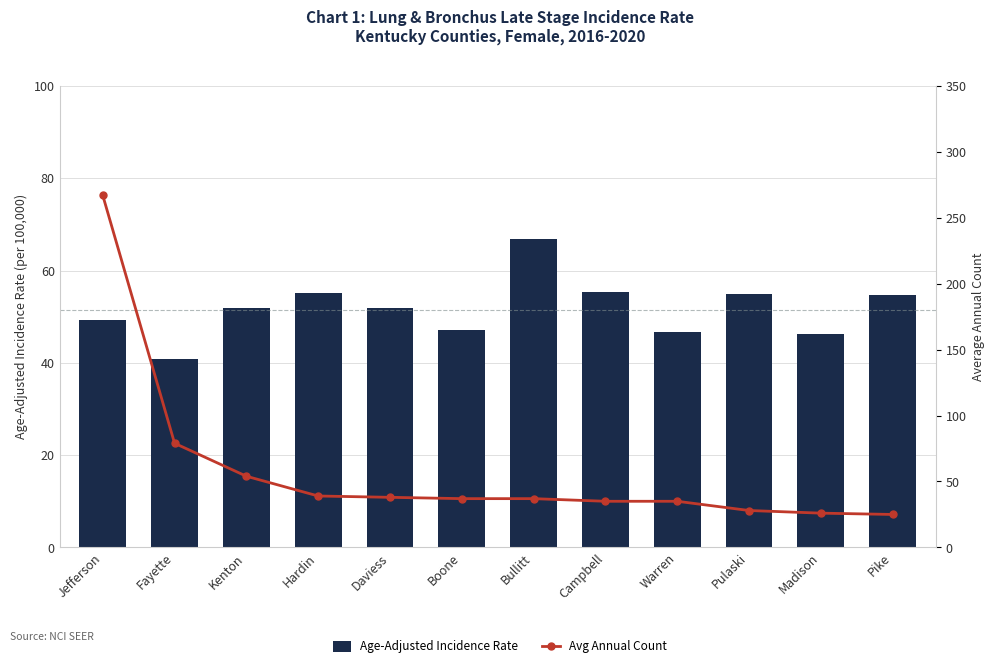

How many categories are shown in the chart?

12